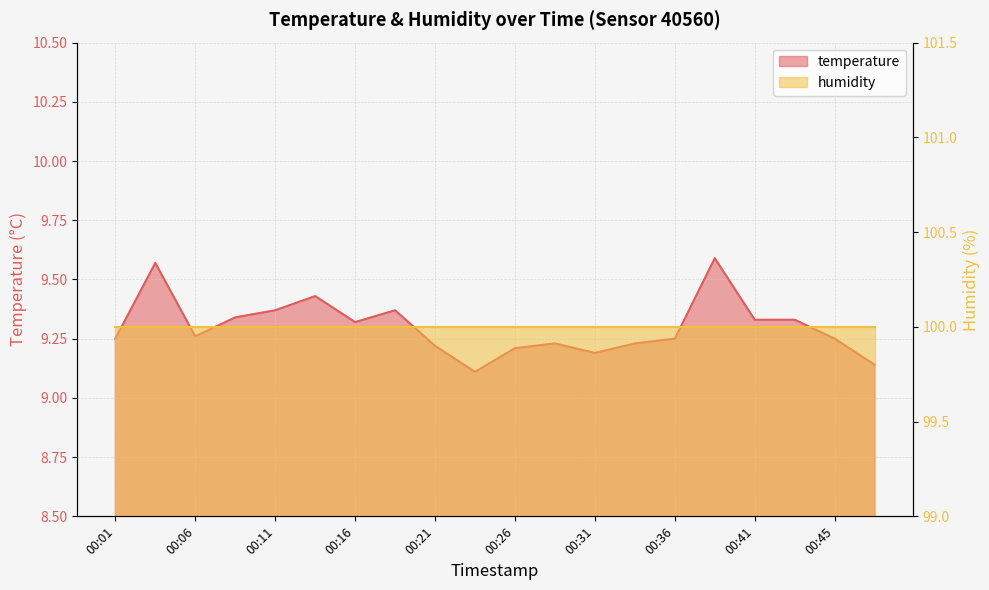

Reading left to right, extract all data points from this chart.

9.2	9.6	9.3	9.3	9.4	9.4	9.3	9.4	9.2	9.1	9.2	9.2	9.2	9.2	9.2	9.6	9.3	9.3	9.2	9.1